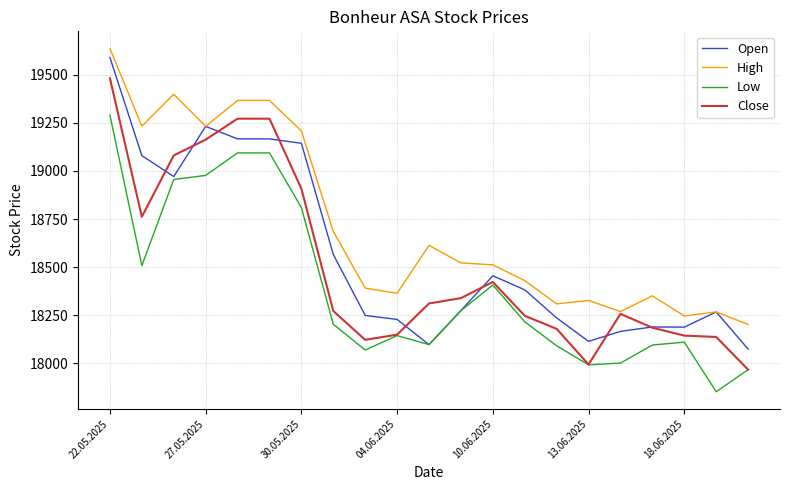

Which series has the largest total across all categories?

High